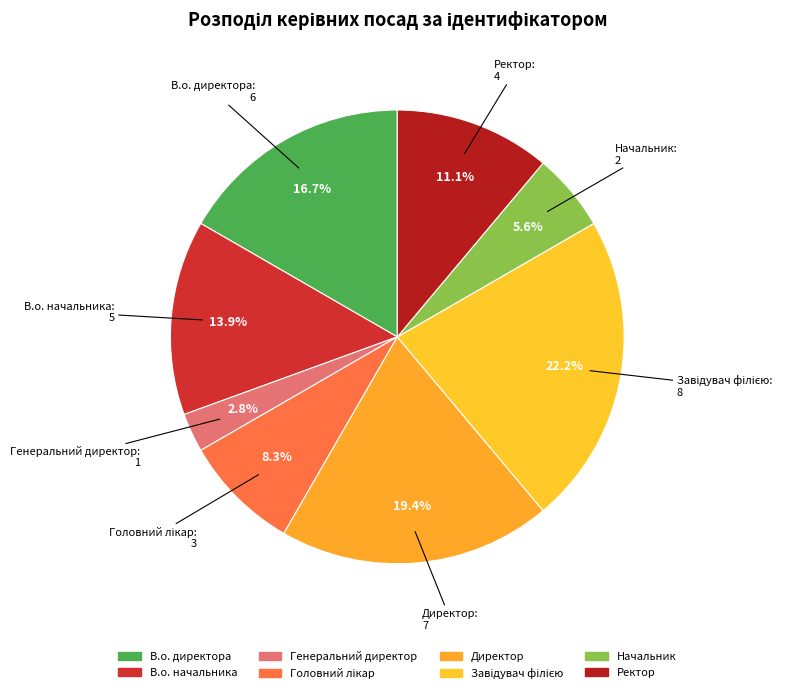

What percentage is the Генеральний директор slice, to the nearest percent?

3%